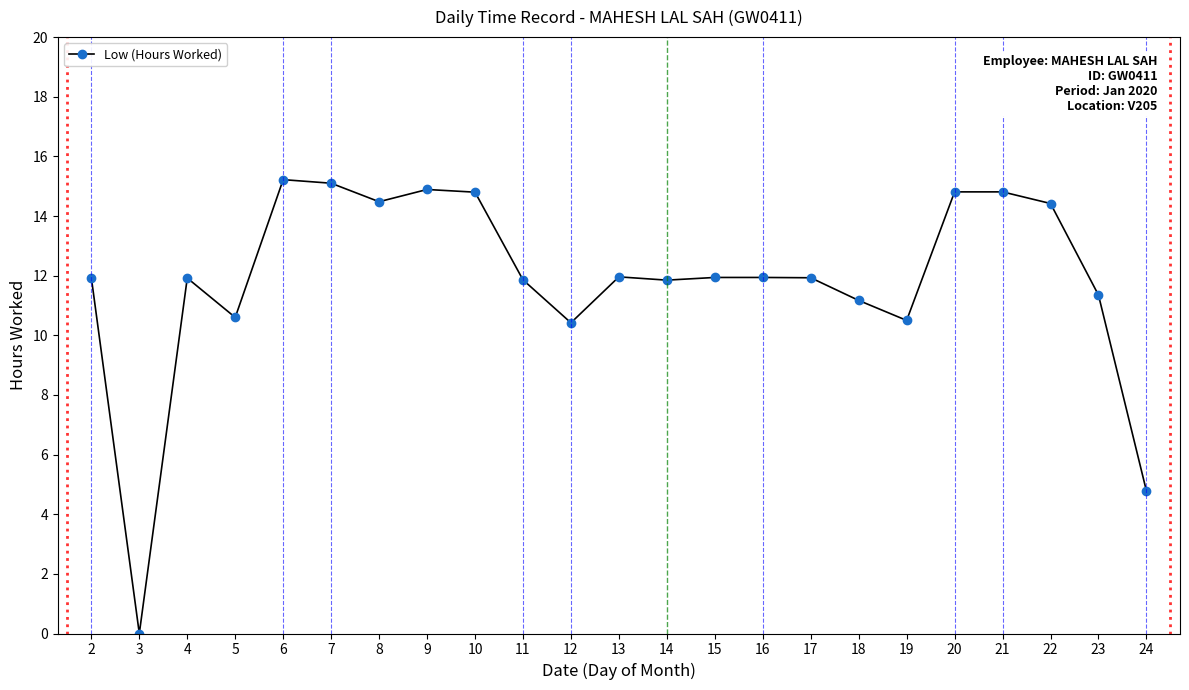

Is it true that the value at 24 is 1.7?

False